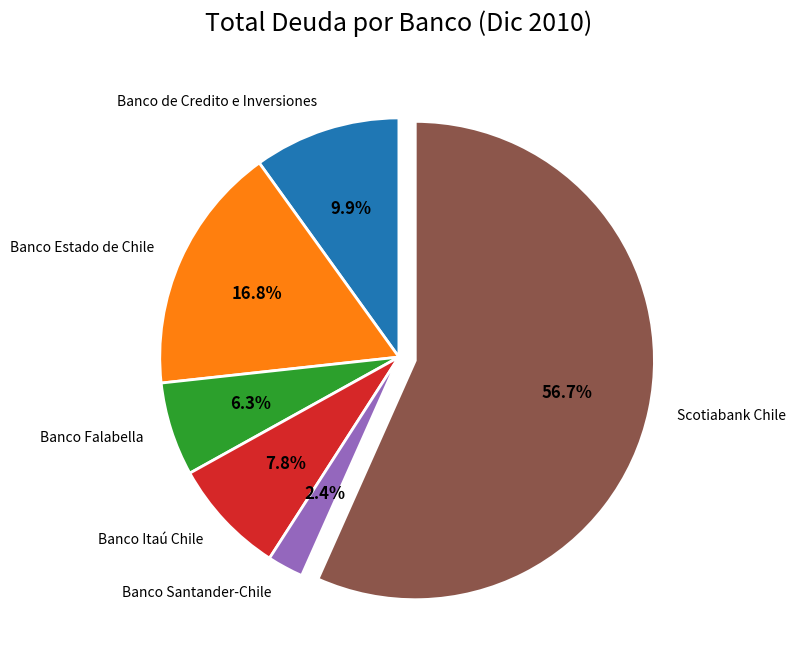

How many segments does this pie chart have?

6